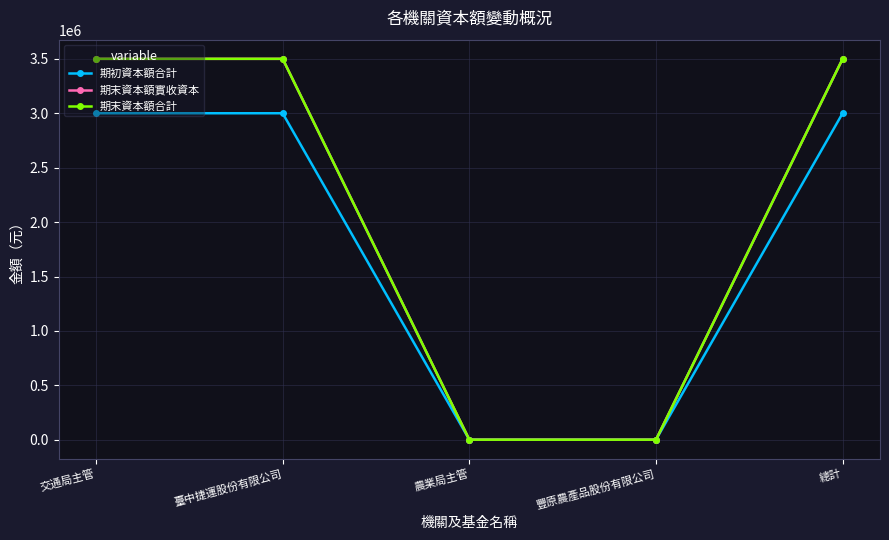

Which series changed the most between 臺中捷運股份有限公司 and 總計?

期初資本額合計